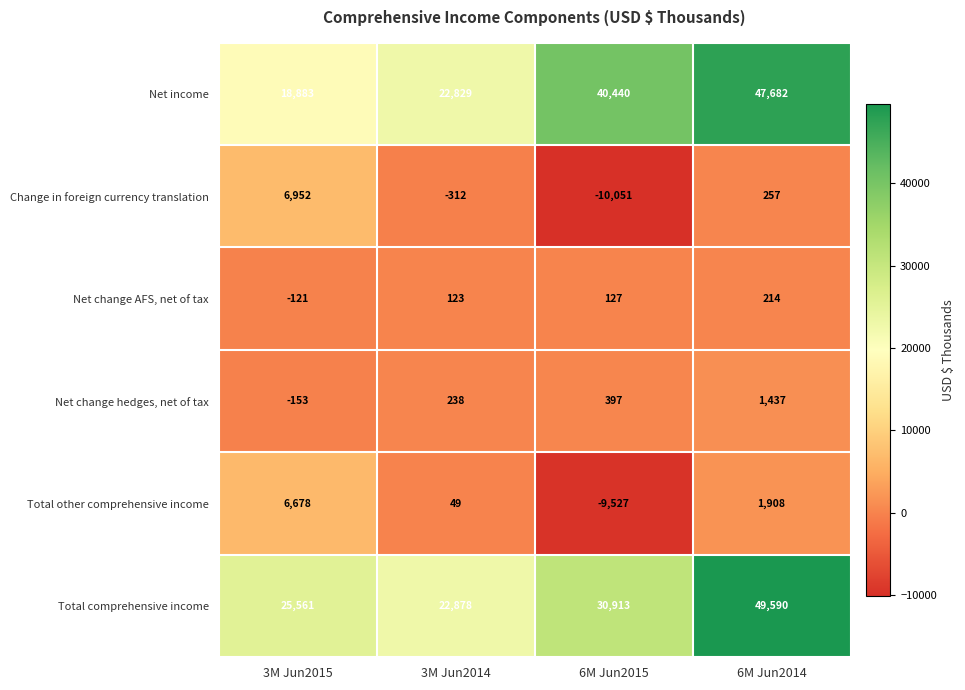

At which category does the chart reach its peak across all series?

6M Jun2014